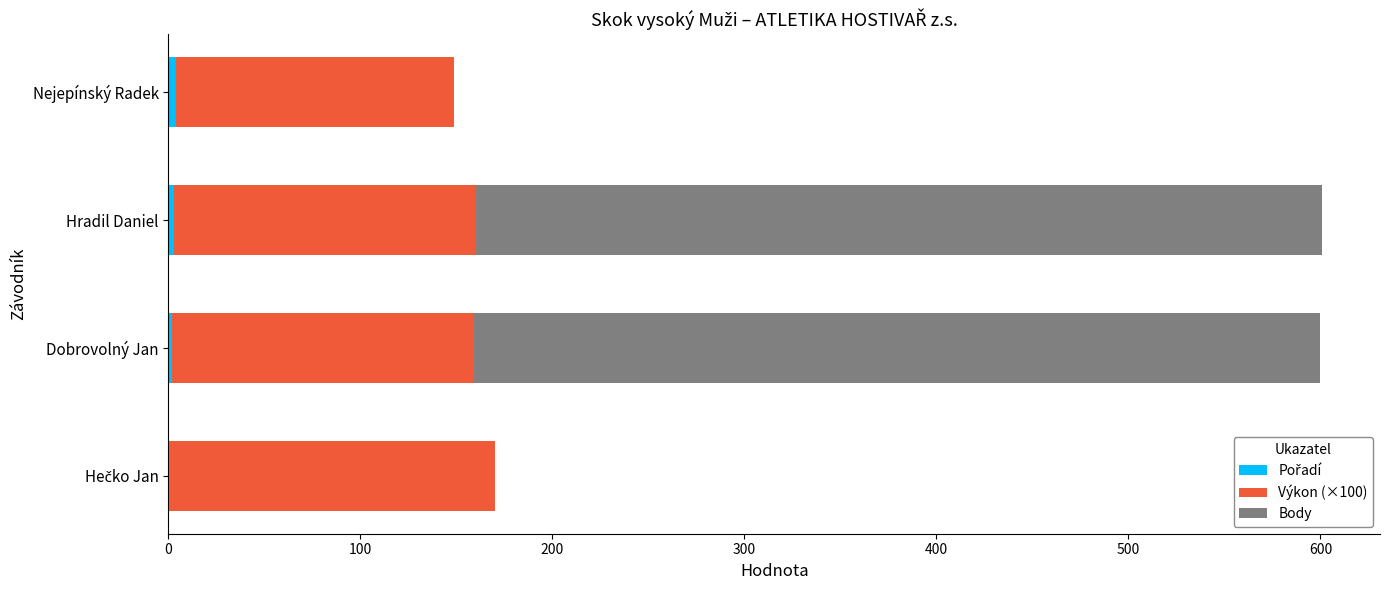

How many series are shown in this chart?

3